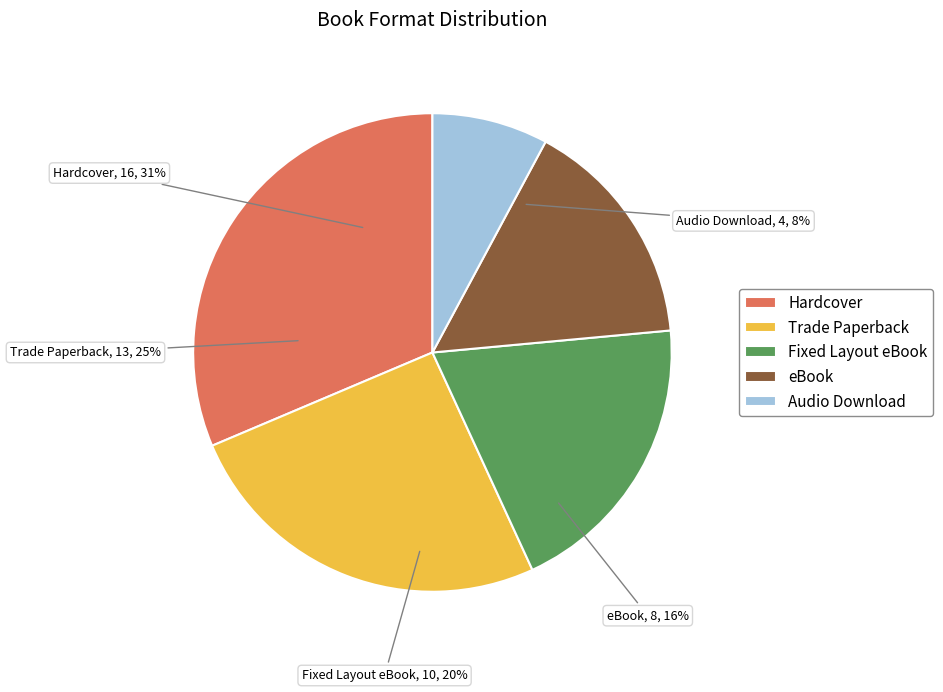

What is the largest slice in the pie chart?

Hardcover